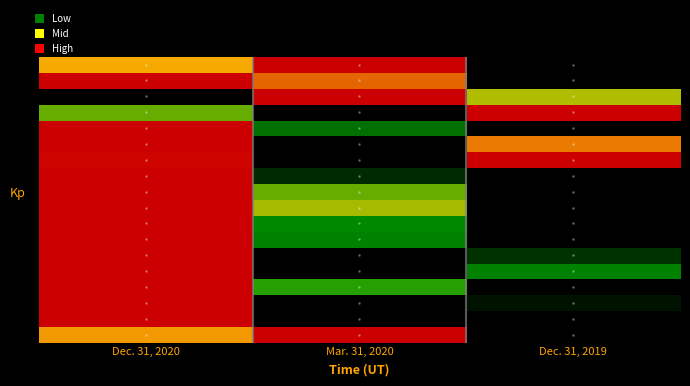

Which has a higher value, Dec. 31, 2020 or Mar. 31, 2020?

Mar. 31, 2020